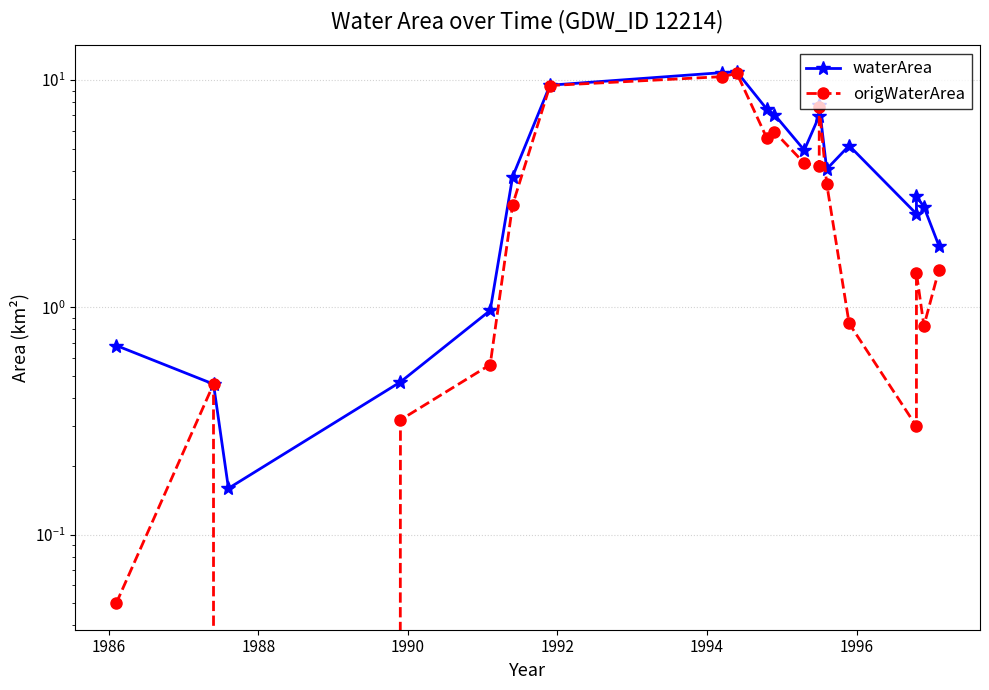

True or false: waterArea and origWaterArea intersect in this chart.

False